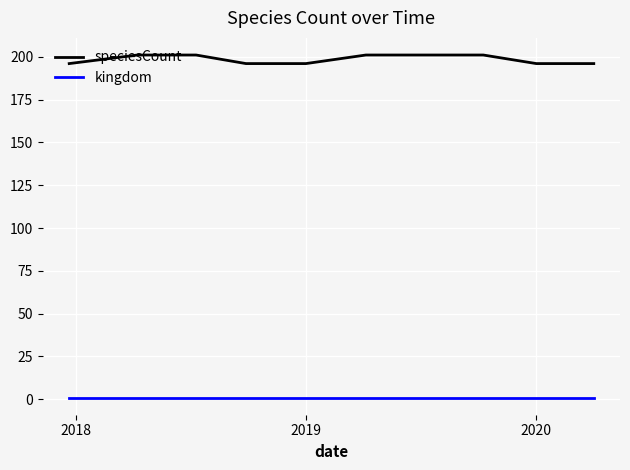

What is the average value of the kingdom series?

1